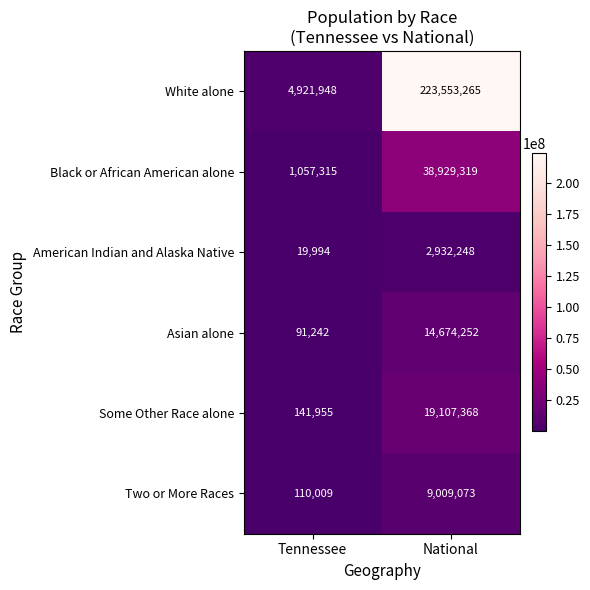

Which category has the lowest value across all series?

Tennessee